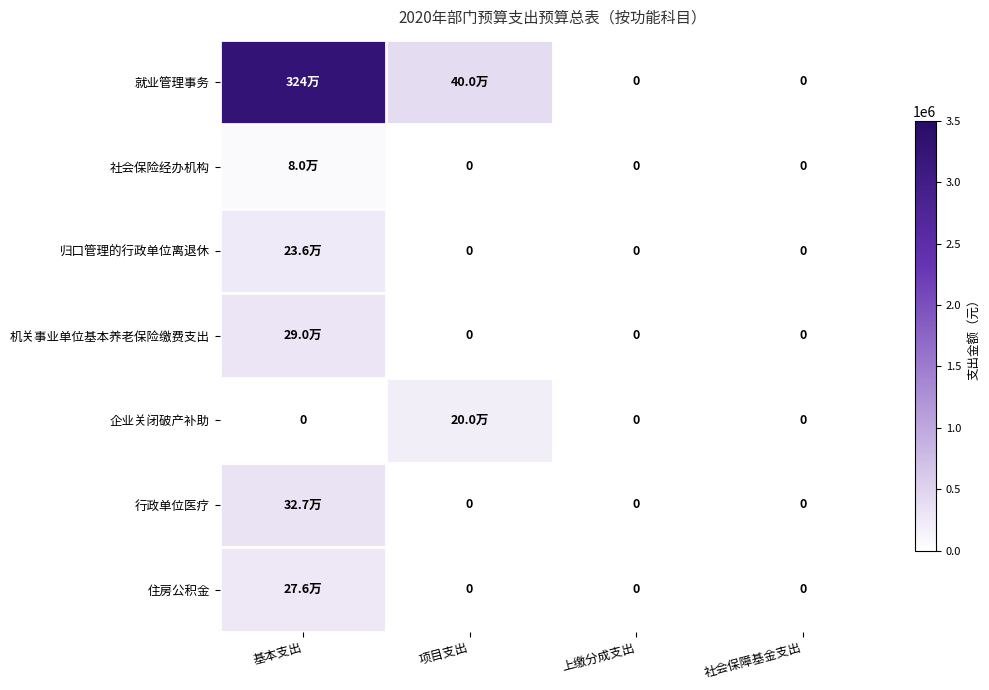

Count the number of data series in this chart.

7